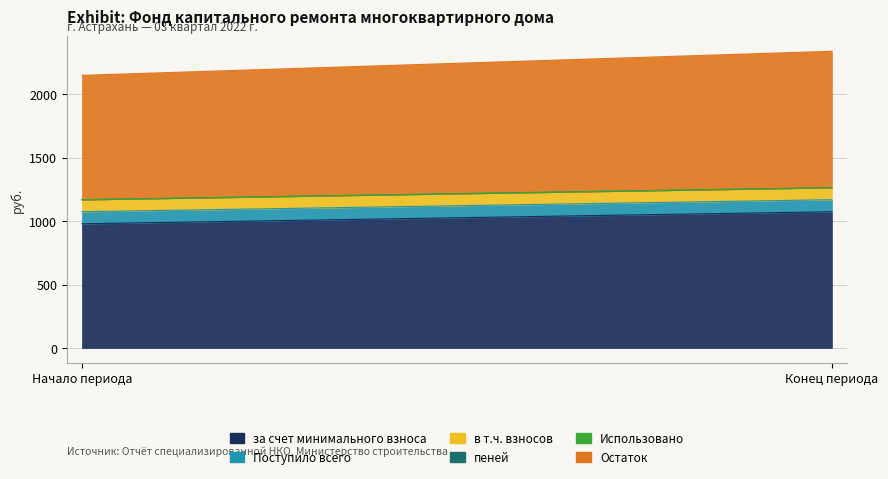

List the labels in order of за счет минимального взноса value, smallest first.

Начало периода, Конец периода